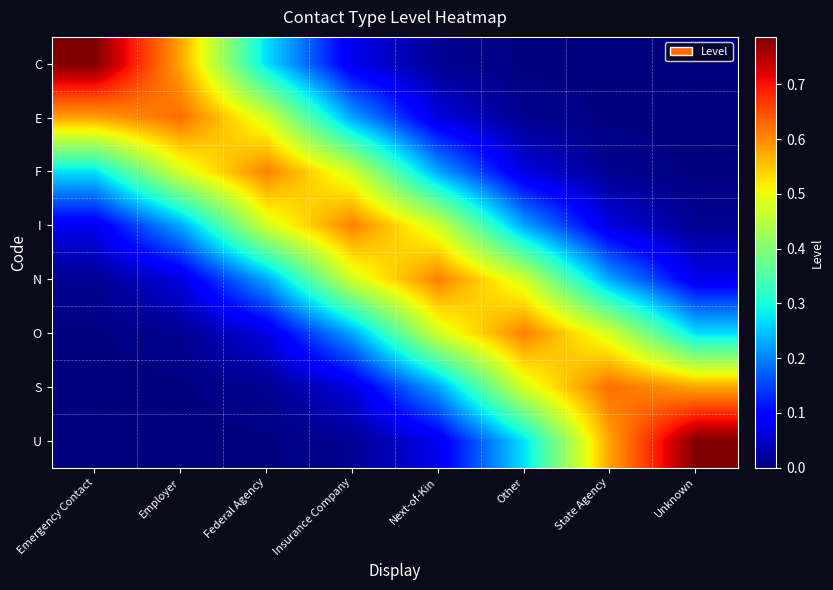

Reading right to left, list all the values displayed in this chart.

C: Unknown=0.0	State Agency=0.0	Other=0.0	Next-of-Kin=0.0	Insurance Company=0.1	Federal Agency=0.3	Employer=0.6	Emergency Contact=0.8
E: Unknown=0.0	State Agency=0.0	Other=0.0	Next-of-Kin=0.1	Insurance Company=0.2	Federal Agency=0.5	Employer=0.6	Emergency Contact=0.6
F: Unknown=0.0	State Agency=0.0	Other=0.1	Next-of-Kin=0.2	Insurance Company=0.5	Federal Agency=0.6	Employer=0.5	Emergency Contact=0.3
I: Unknown=0.0	State Agency=0.1	Other=0.2	Next-of-Kin=0.5	Insurance Company=0.6	Federal Agency=0.5	Employer=0.2	Emergency Contact=0.1
N: Unknown=0.1	State Agency=0.2	Other=0.5	Next-of-Kin=0.6	Insurance Company=0.5	Federal Agency=0.2	Employer=0.1	Emergency Contact=0.0
O: Unknown=0.3	State Agency=0.5	Other=0.6	Next-of-Kin=0.5	Insurance Company=0.2	Federal Agency=0.1	Employer=0.0	Emergency Contact=0.0
S: Unknown=0.6	State Agency=0.6	Other=0.5	Next-of-Kin=0.2	Insurance Company=0.1	Federal Agency=0.0	Employer=0.0	Emergency Contact=0.0
U: Unknown=0.8	State Agency=0.6	Other=0.3	Next-of-Kin=0.1	Insurance Company=0.0	Federal Agency=0.0	Employer=0.0	Emergency Contact=0.0